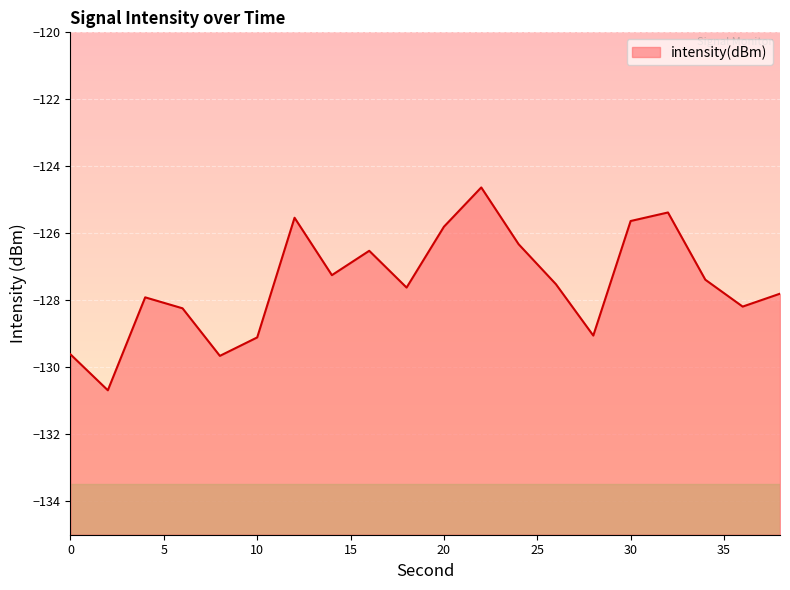

What is the value of the 18th point from the left?

-127.4